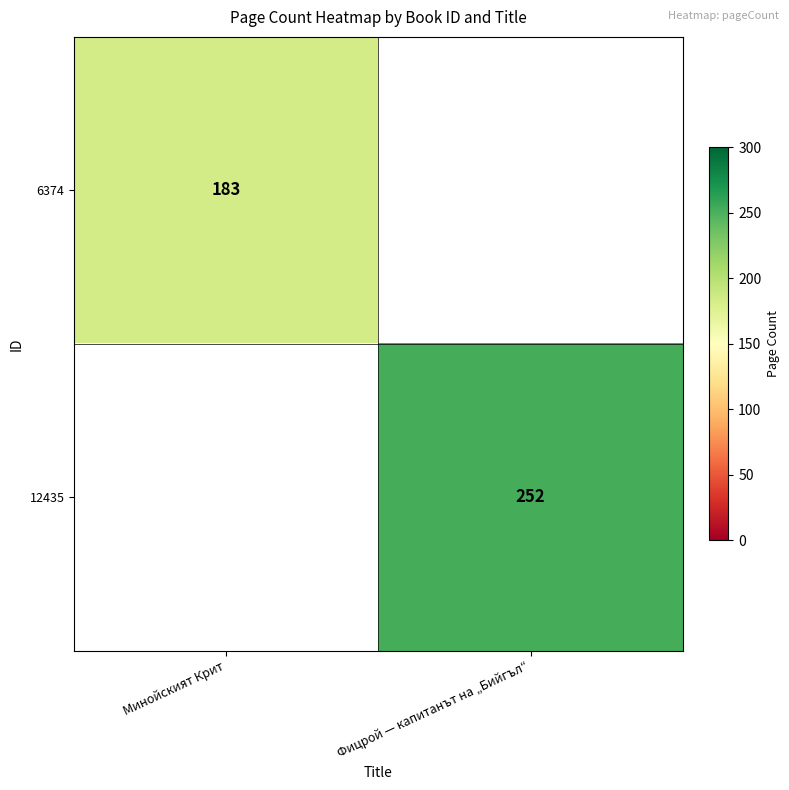

What is the spread (max minus min) of values at Фицрой — капитанът на „Бийгъл“?

252